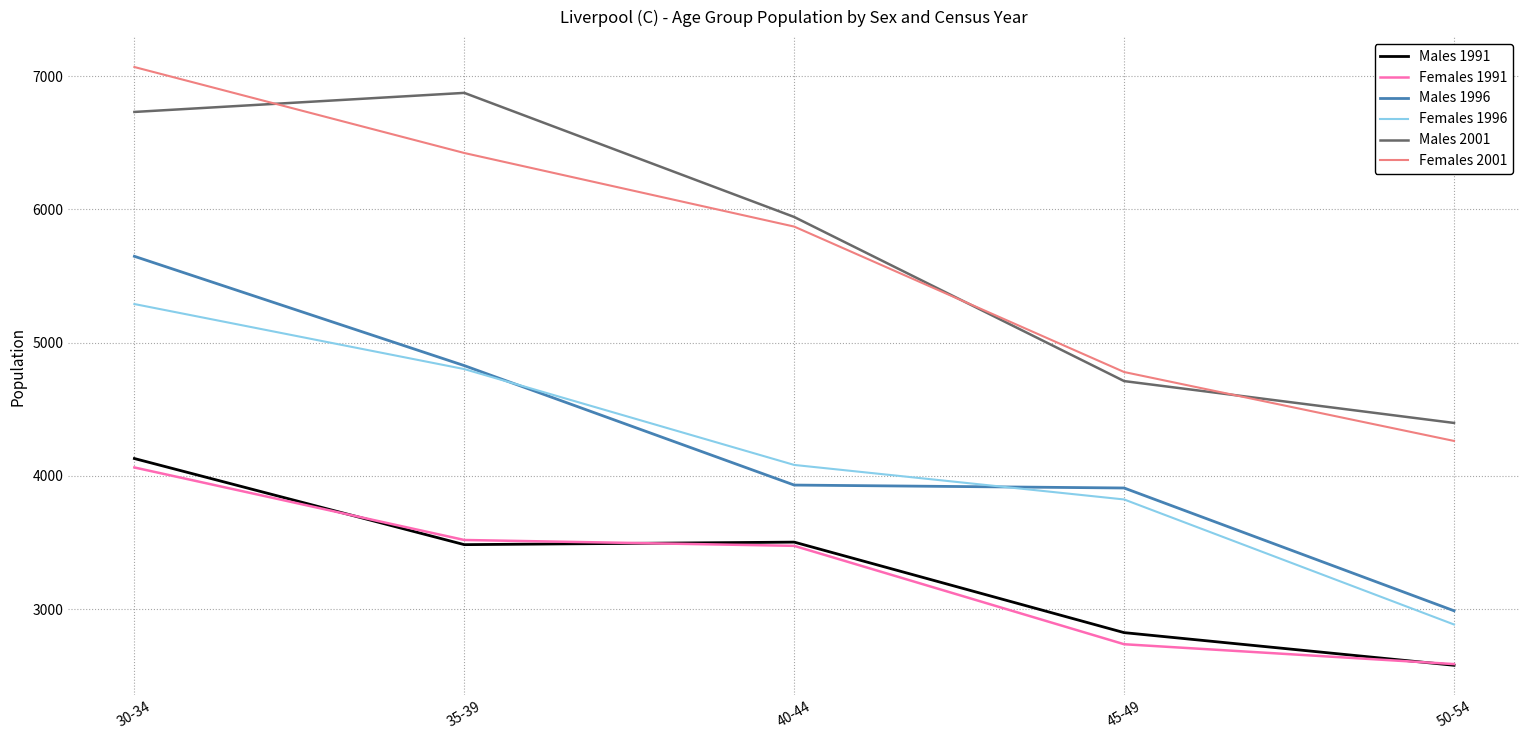

Rank the series at 30-34 from highest to lowest value.

Females 2001, Males 2001, Males 1996, Females 1996, Males 1991, Females 1991